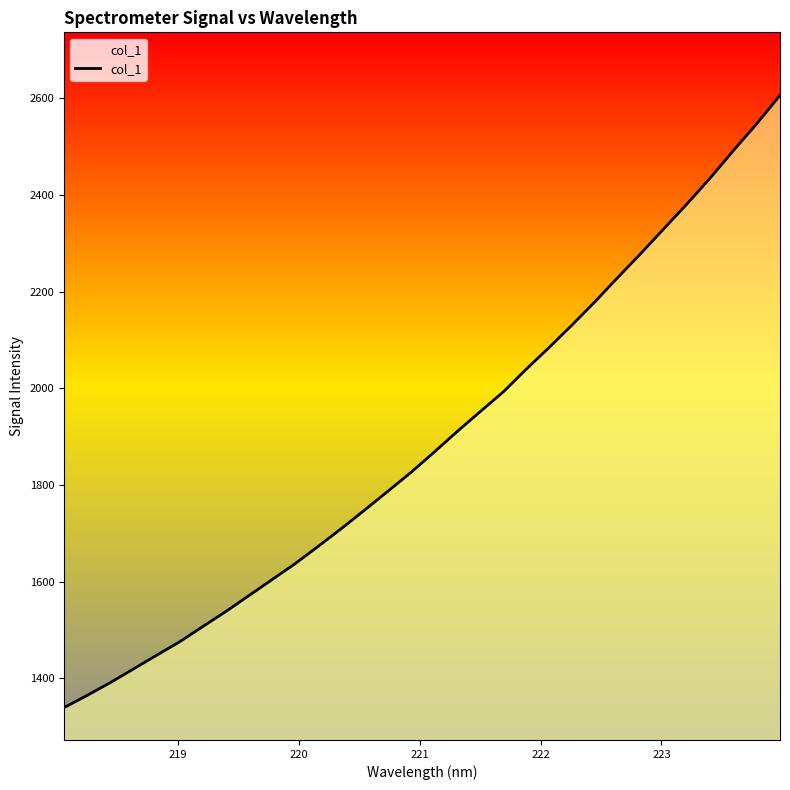

What is the difference between the maximum and minimum values?

1267.1